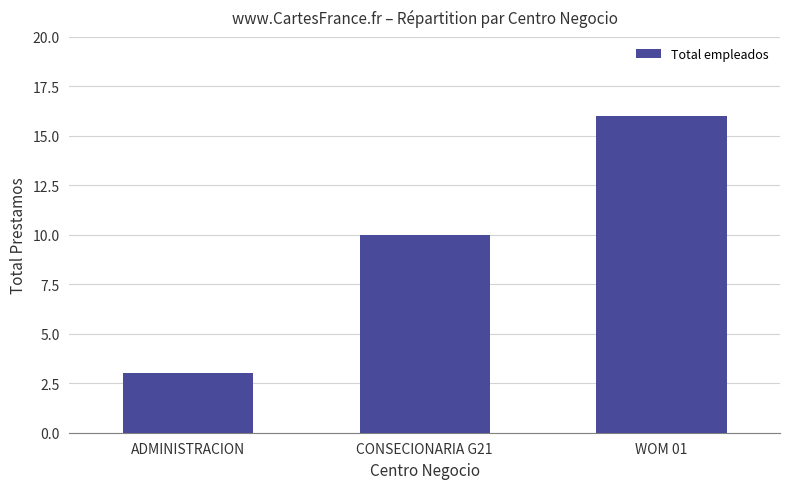

What is the difference between the values at ADMINISTRACION and WOM 01?

13